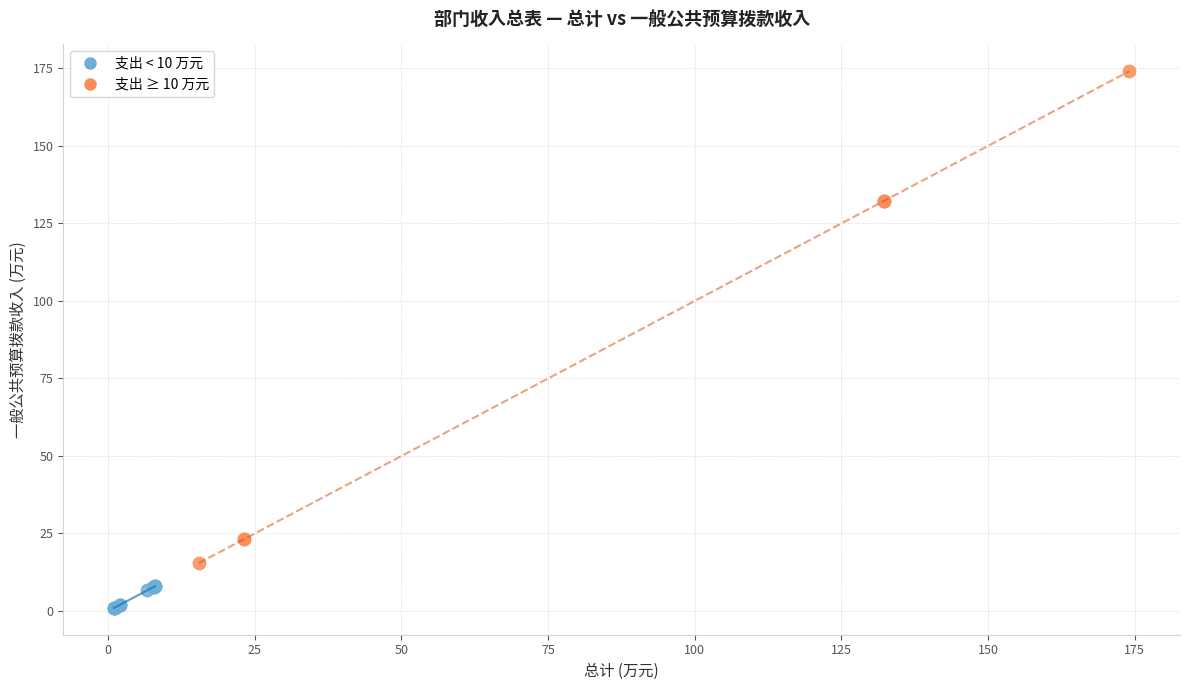

Which series reaches the maximum Y coordinate?

支出 ≥ 10 万元